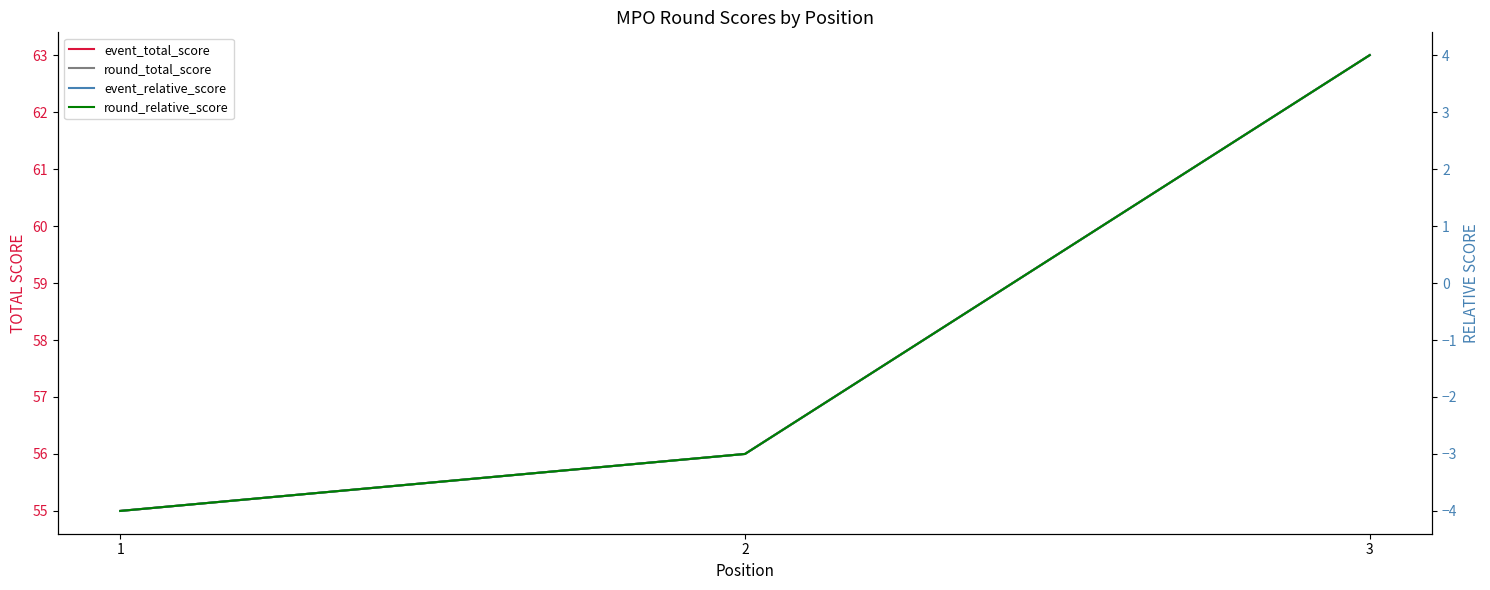

The round_relative_score series shows 4 at 3. True or false?

True